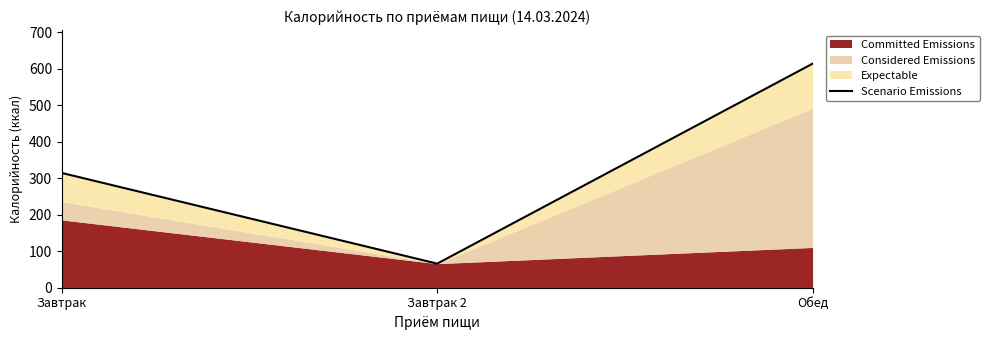

List the labels in order of value, smallest first.

Завтрак 2, Завтрак, Обед